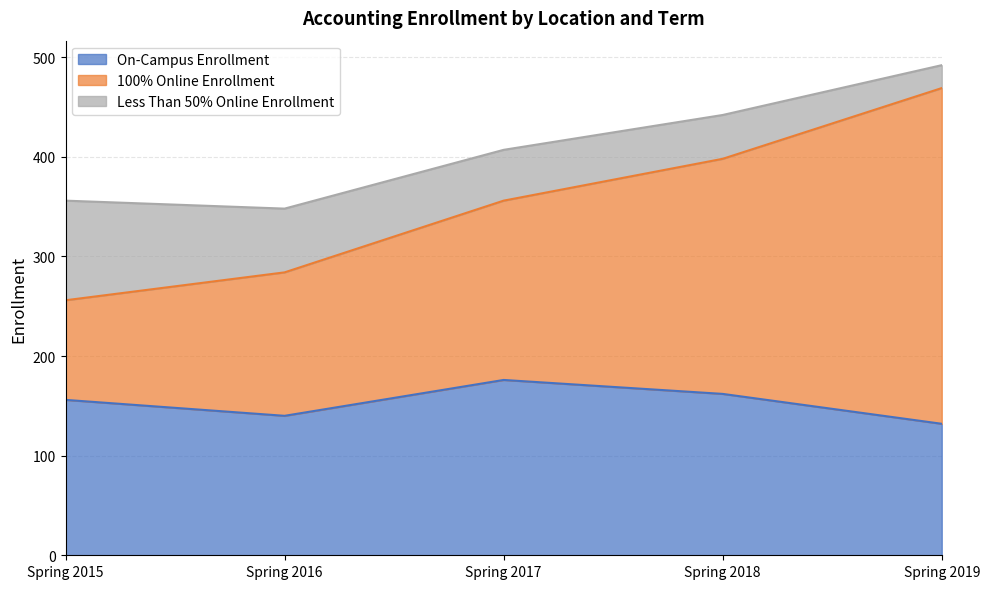

Which category has the lowest value in the 100% Online Enrollment series?

Spring 2015